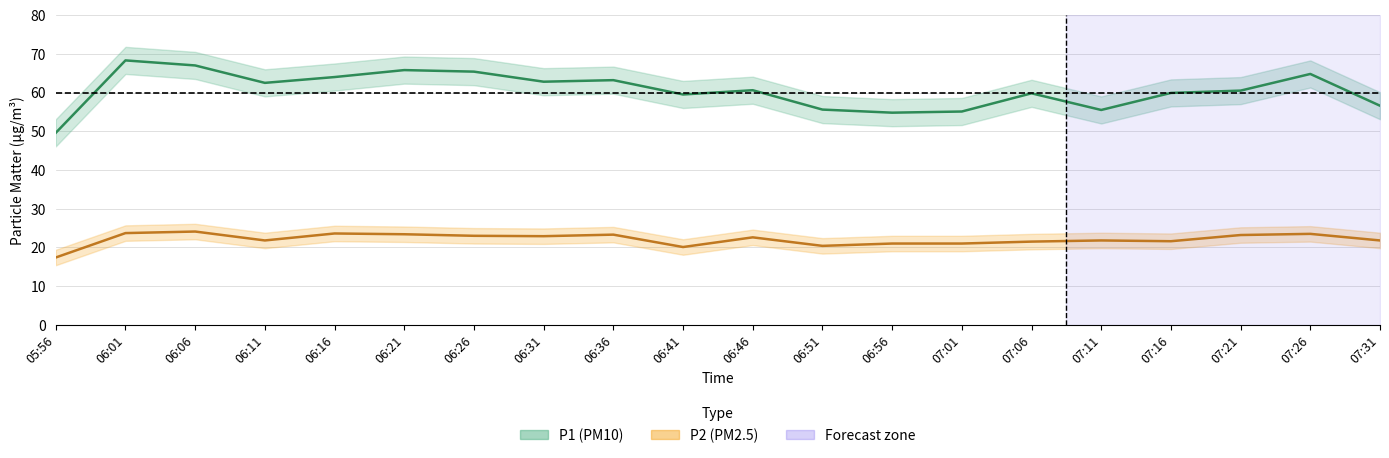

How many series are shown in this chart?

2